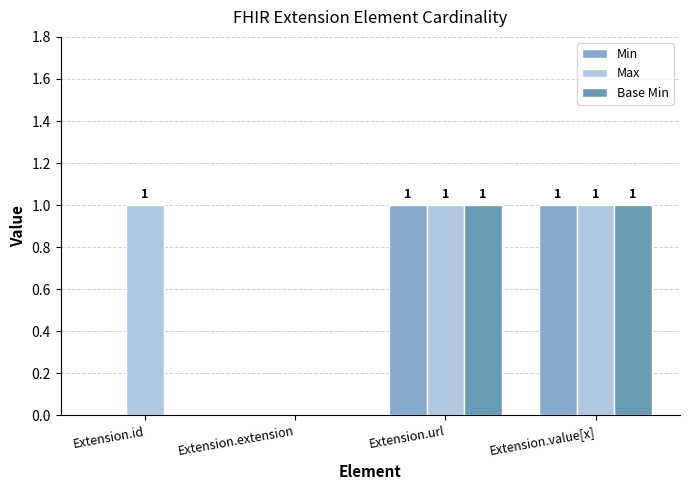

Reading left to right, extract all data points from this chart.

Min: Extension.id=0	Extension.extension=0	Extension.url=1	Extension.value[x]=1
Max: Extension.id=1	Extension.extension=0	Extension.url=1	Extension.value[x]=1
Base Min: Extension.id=0	Extension.extension=0	Extension.url=1	Extension.value[x]=1